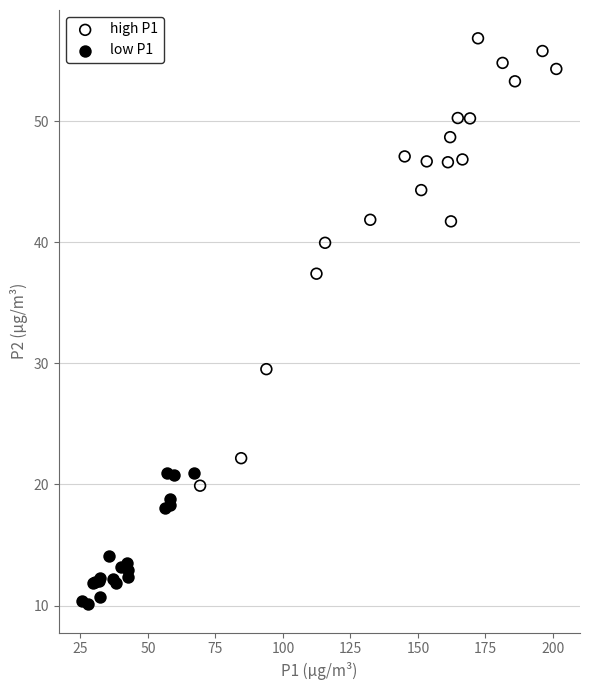

Which series contains the lowest Y value?

low P1